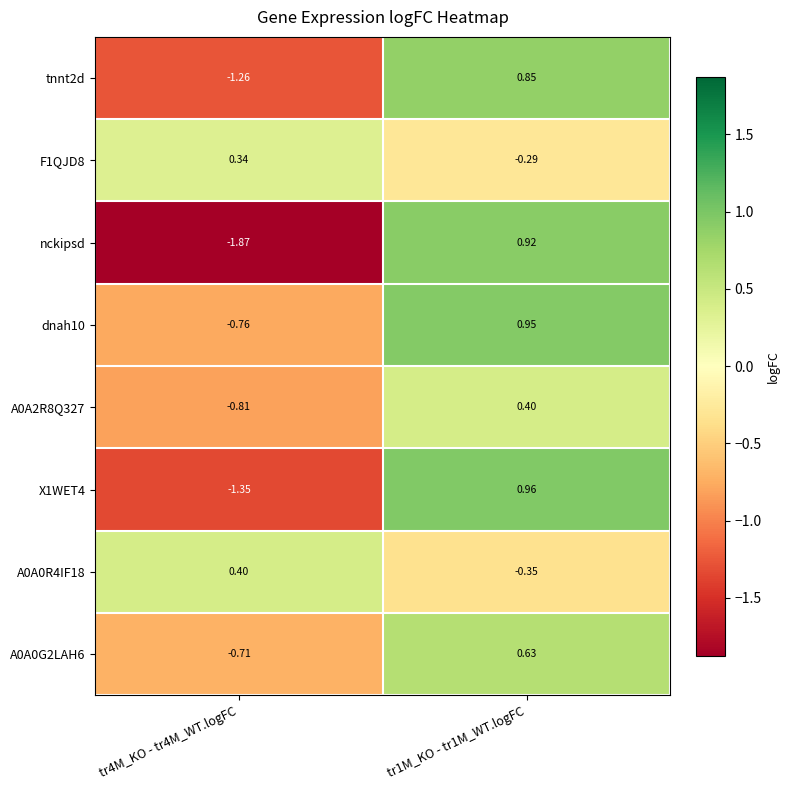

Which series changed the most between tr4M_KO - tr4M_WT.logFC and tr1M_KO - tr1M_WT.logFC?

nckipsd